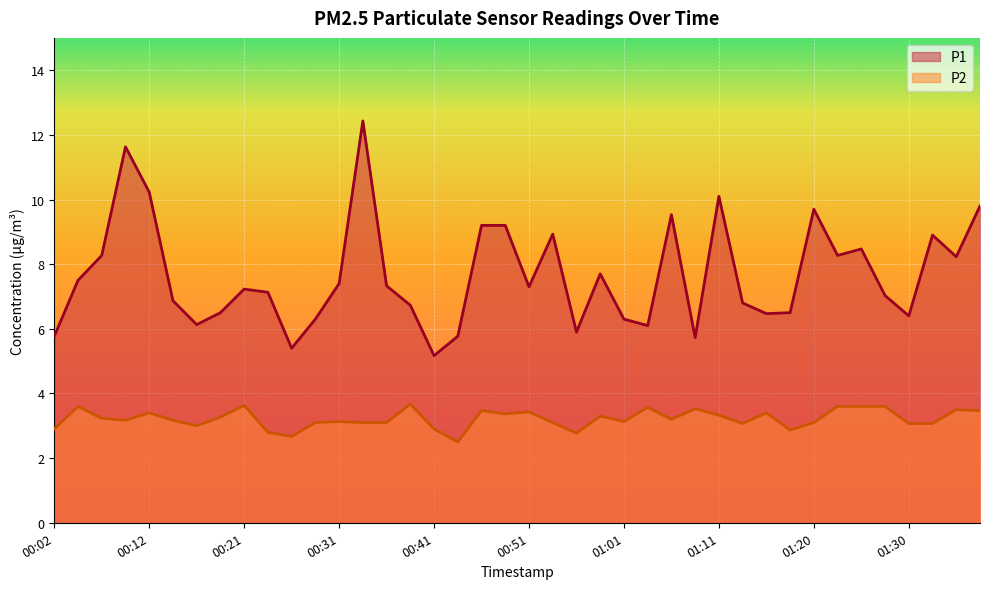

Which series changed the most between 00:26 and 01:03?

P2